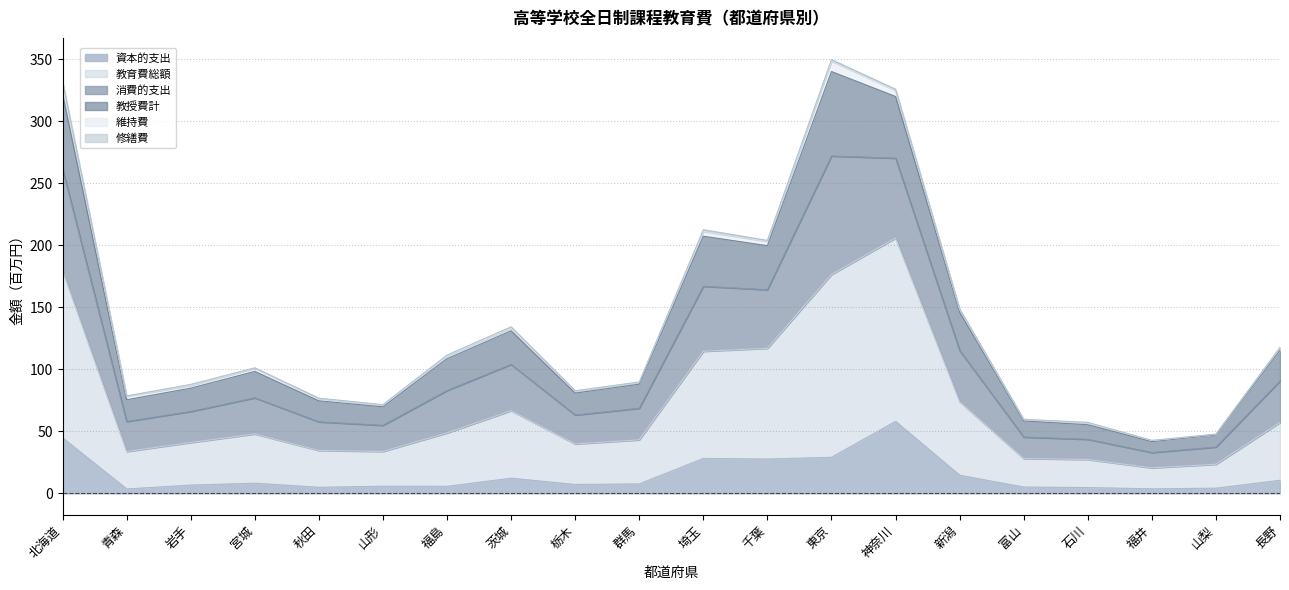

True or false: 資本的支出 has more than 1 points higher than both neighbors.

True